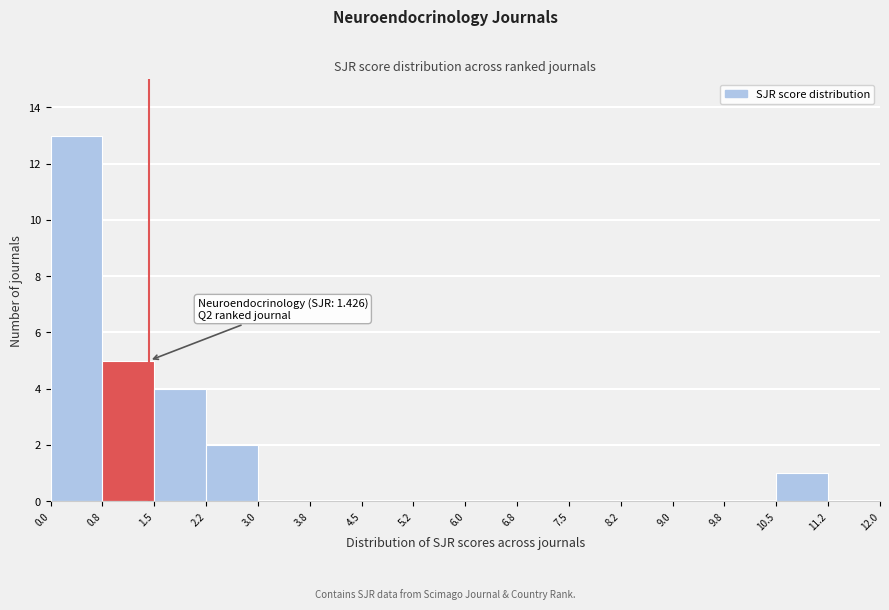

Which range on the x-axis has the tallest bar?

0.0 to 0.8